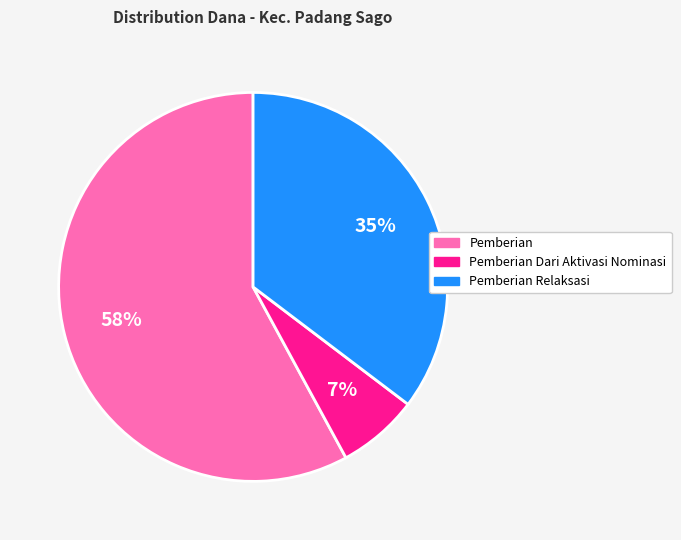

To the nearest percent, what is the average slice percentage?

33%